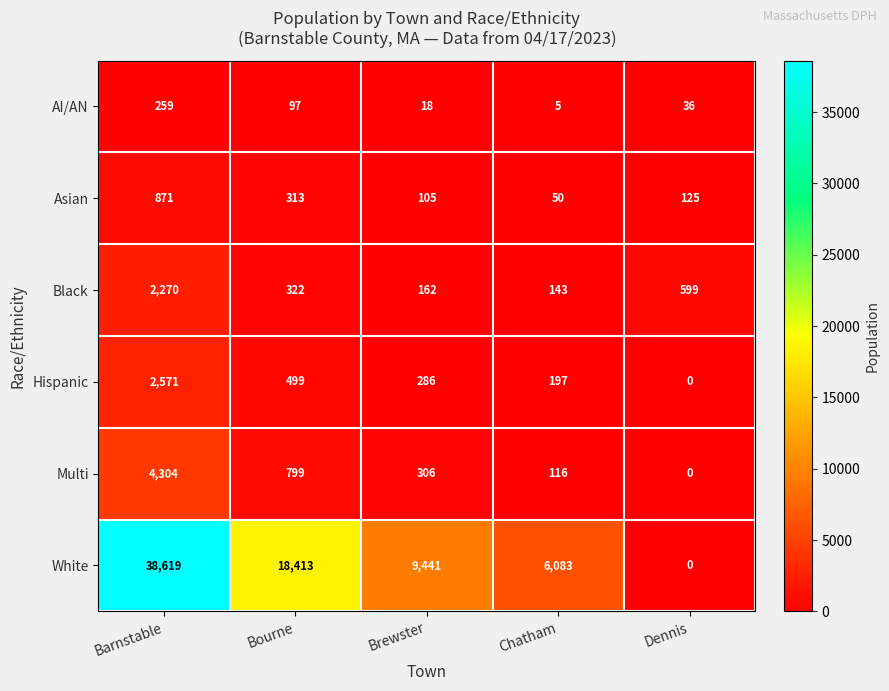

What is the maximum value for Black?

2270